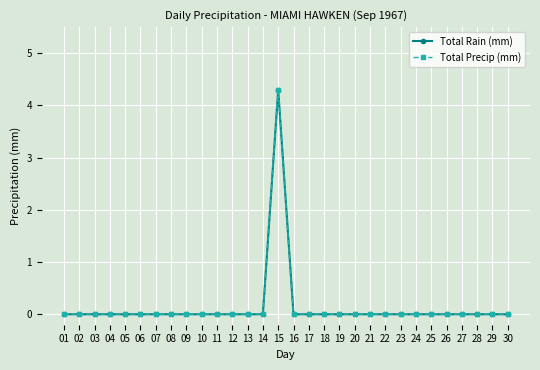

List the labels in order of Total Rain (mm) value, largest first.

15, 01, 02, 03, 04, 05, 06, 07, 08, 09, 10, 11, 12, 13, 14, 16, 17, 18, 19, 20, 21, 22, 23, 24, 25, 26, 27, 28, 29, 30